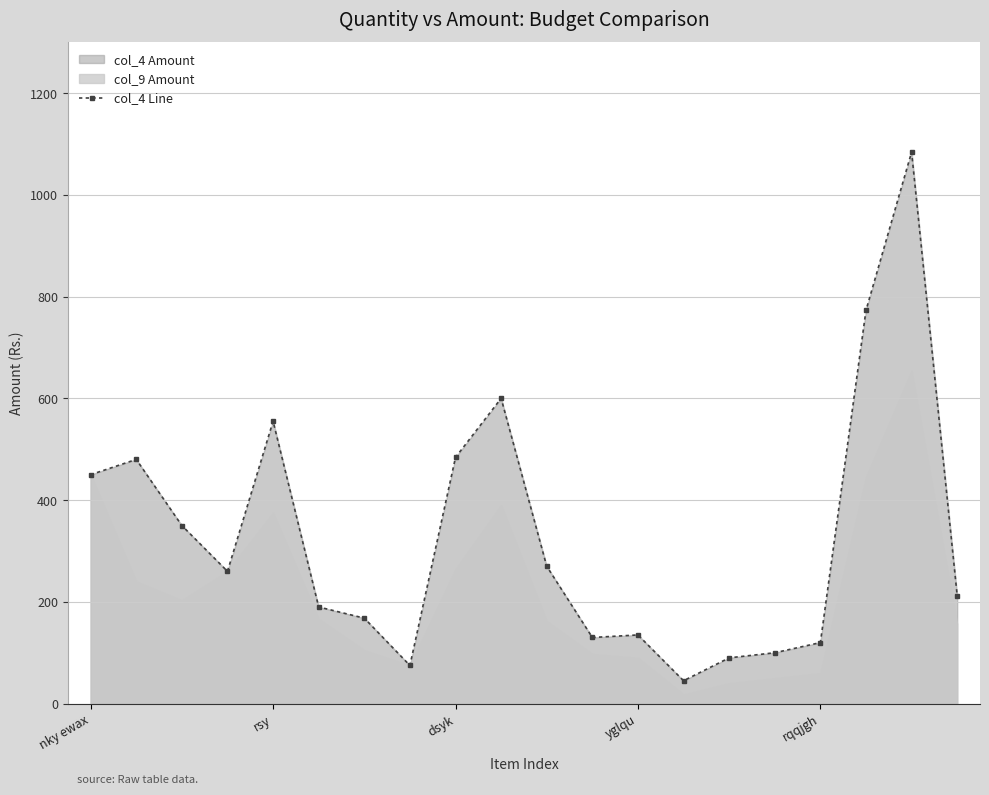

True or false: col_4 Line has a value of 555.0 at rsy.

True